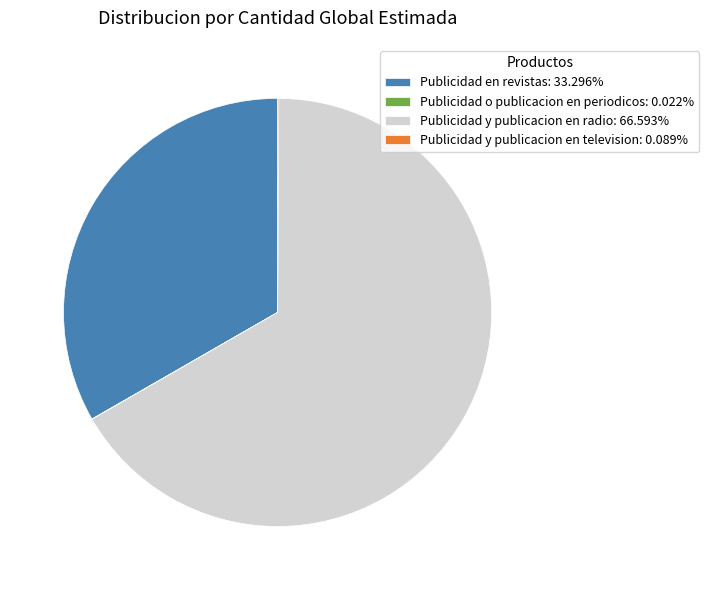

What is the largest slice in the pie chart?

Publicidad y publicacion en radio